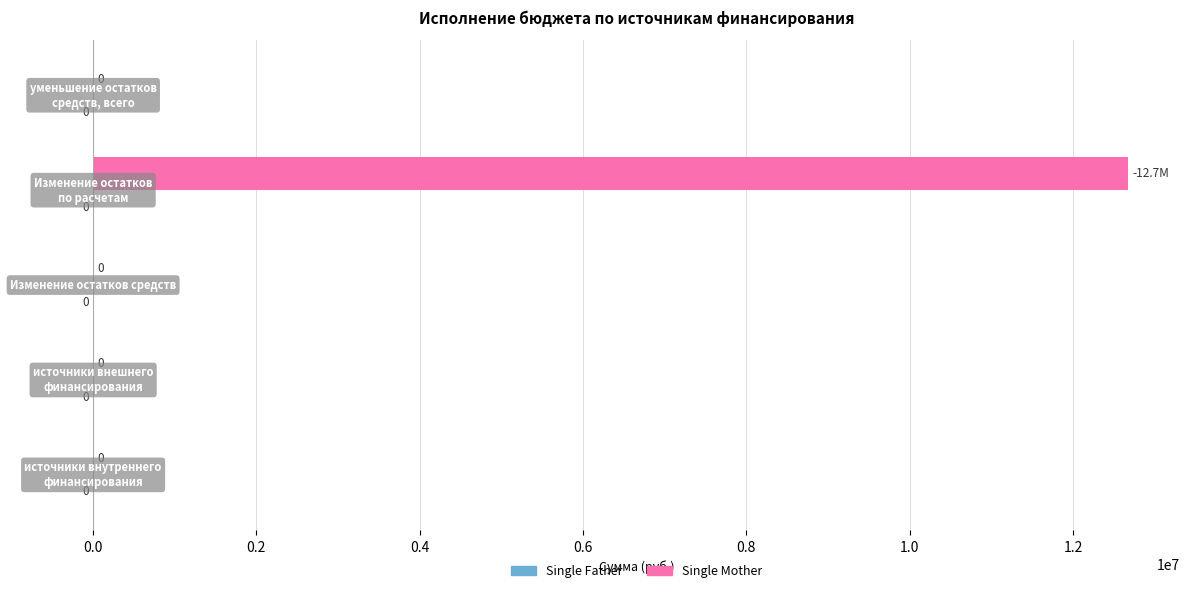

What is the greatest value displayed?

12676643.2